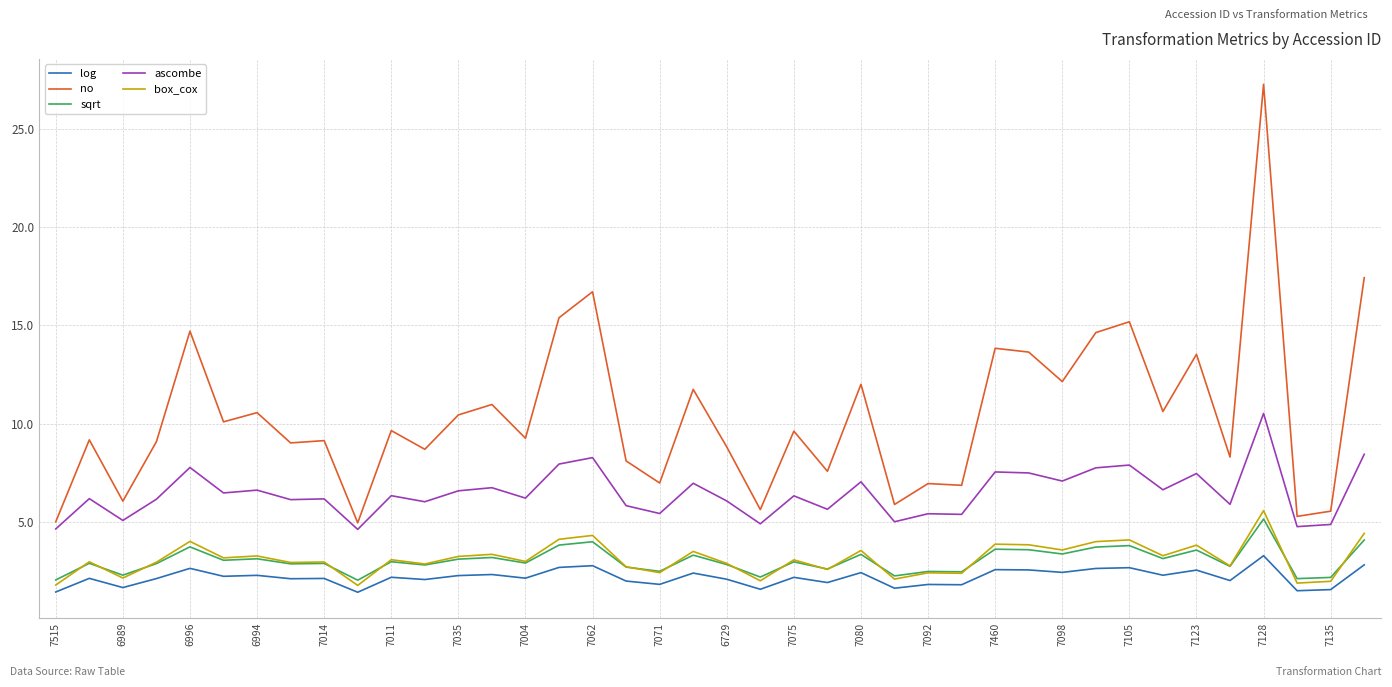

True or false: sqrt and ascombe intersect in this chart.

False